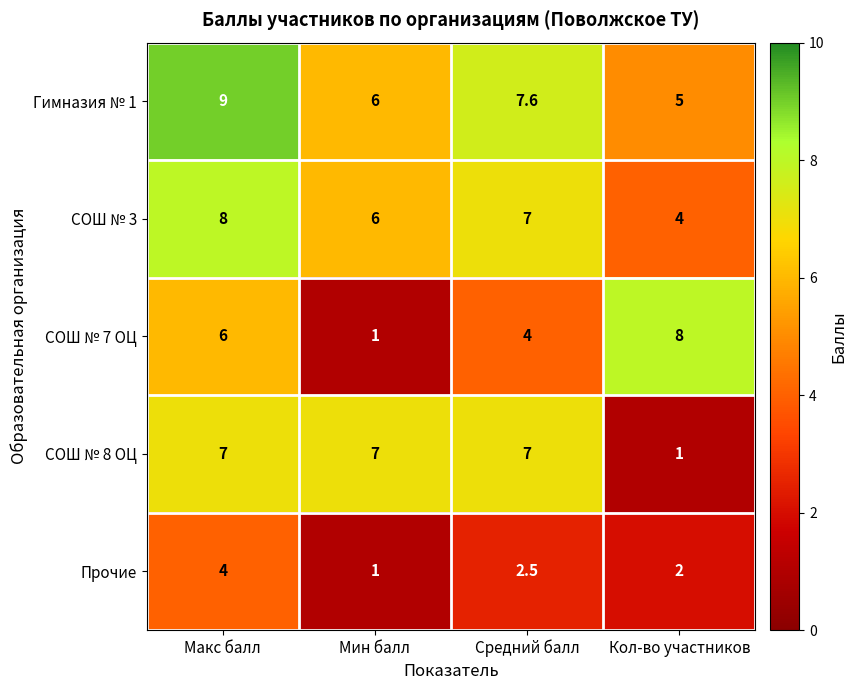

Reading left to right, transcribe all the data shown in this chart.

Гимназия № 1: 9.0	6.0	7.6	5.0
СОШ № 3: 8.0	6.0	7.0	4.0
СОШ № 7 ОЦ: 6.0	1.0	4.0	8.0
СОШ № 8 ОЦ: 7.0	7.0	7.0	1.0
Прочие: 4.0	1.0	2.5	2.0